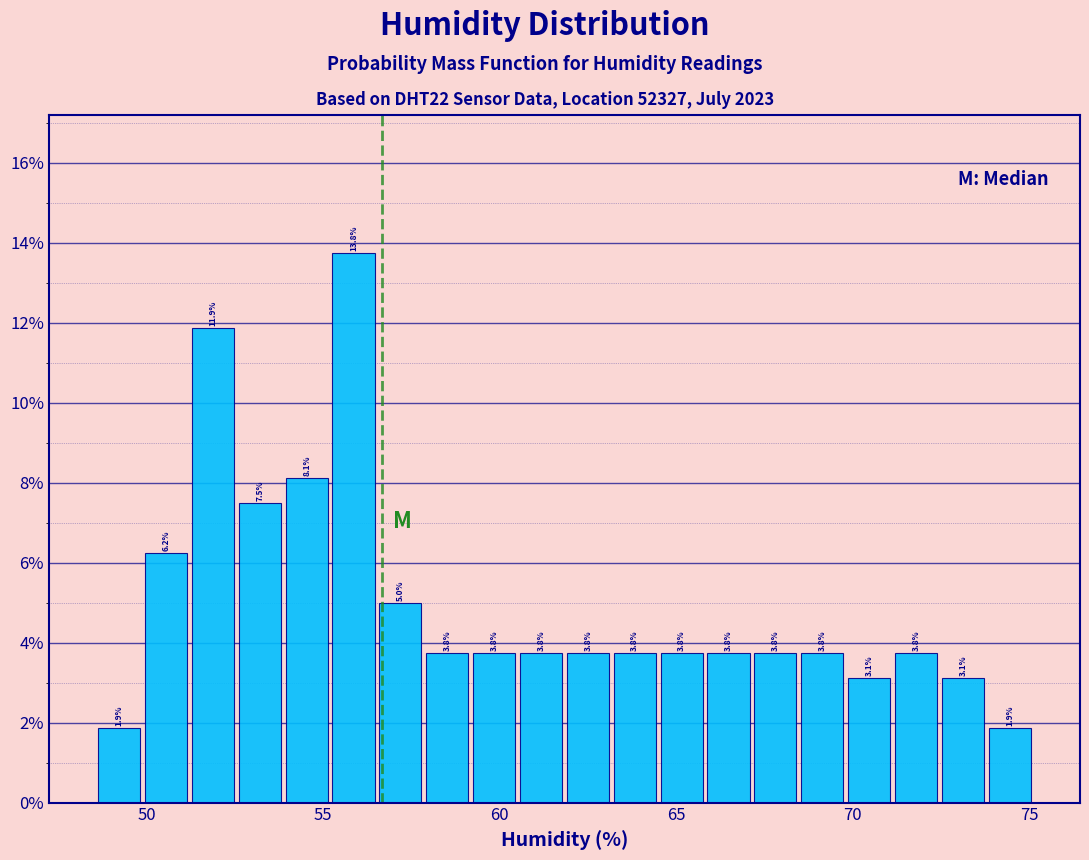

Around what value on the x-axis is the tallest bar? Give the approximate position of its centre, as read against the axis.

56.0